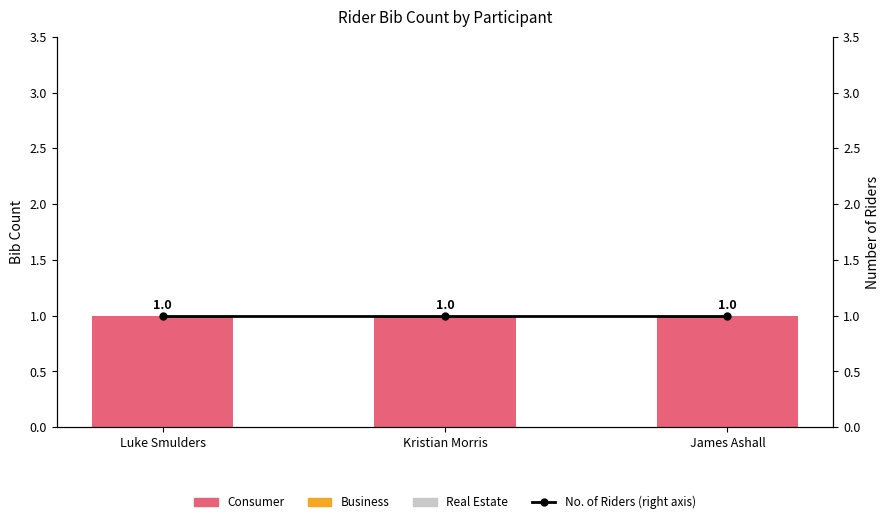

At how many categories does at least one series exceed 0?

3